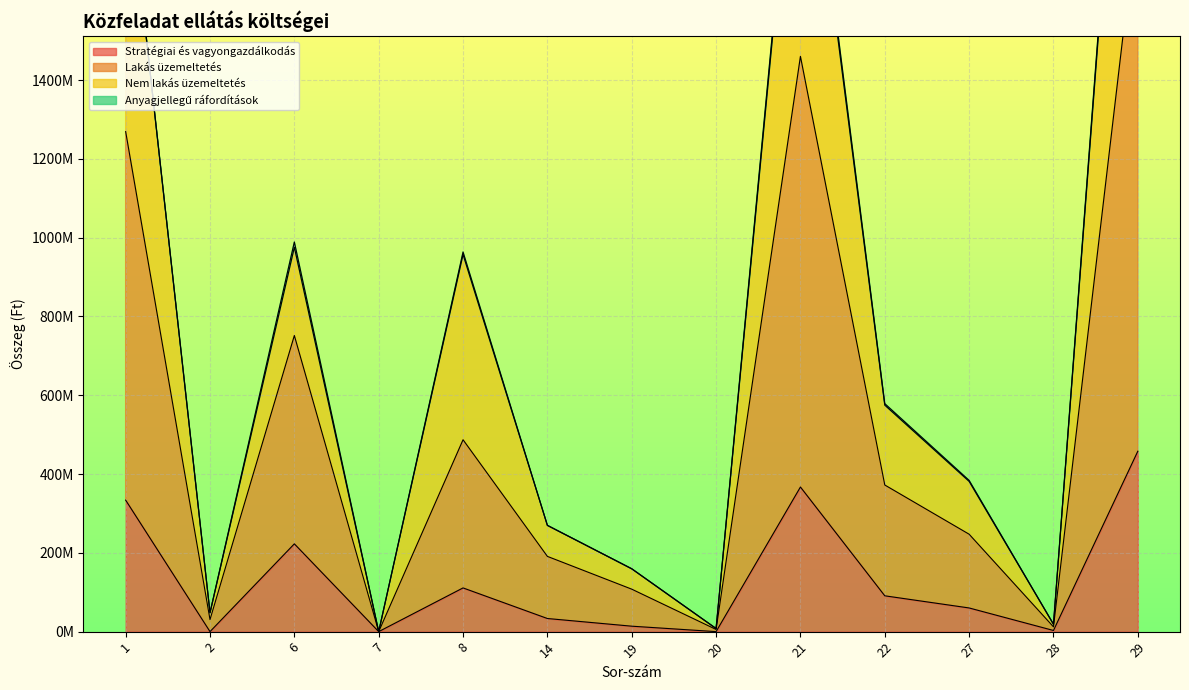

How many interior local valleys does the Nem lakás üzemeltetés series have?

4